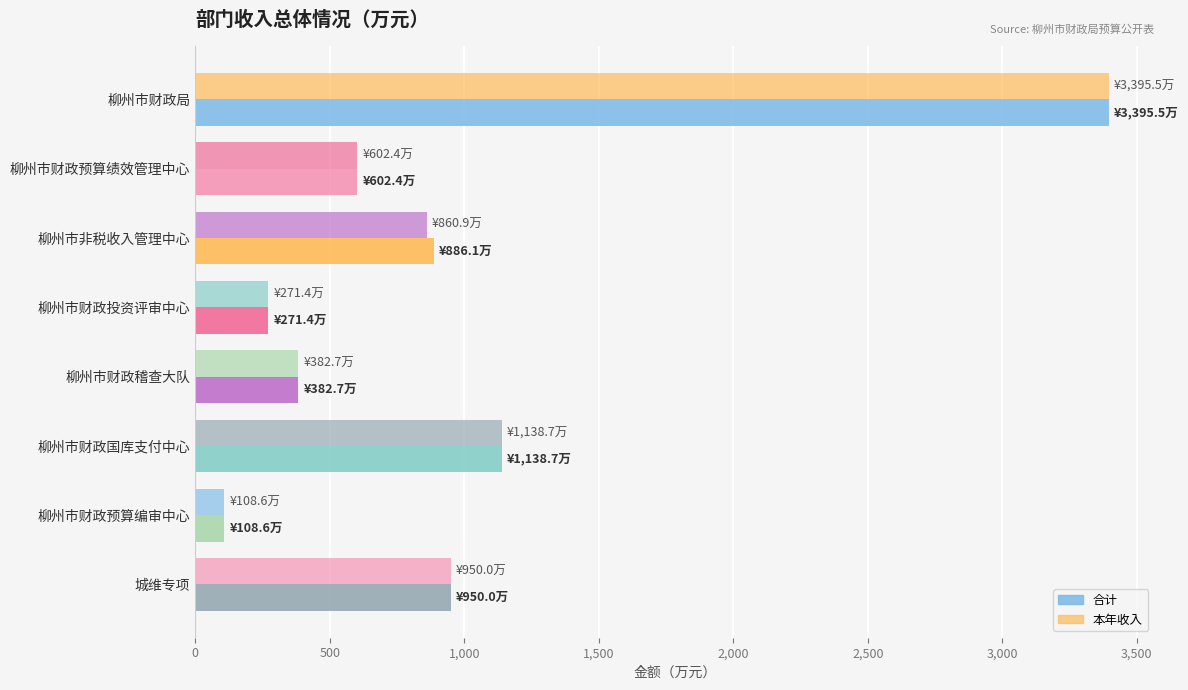

How many distinct data groups are displayed?

2